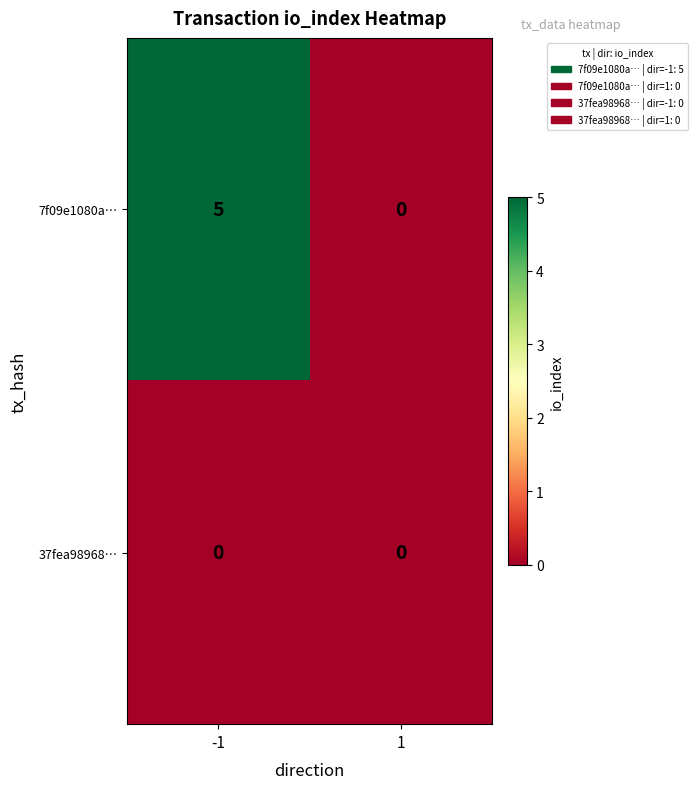

Rank the series by their average value, from lowest to highest.

37fea98968…, 7f09e1080a…